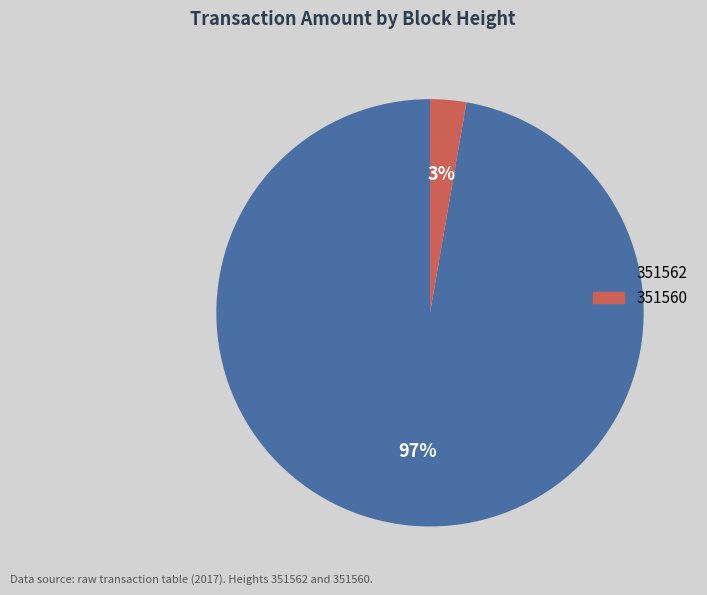

Is there a majority slice in this chart?

Yes